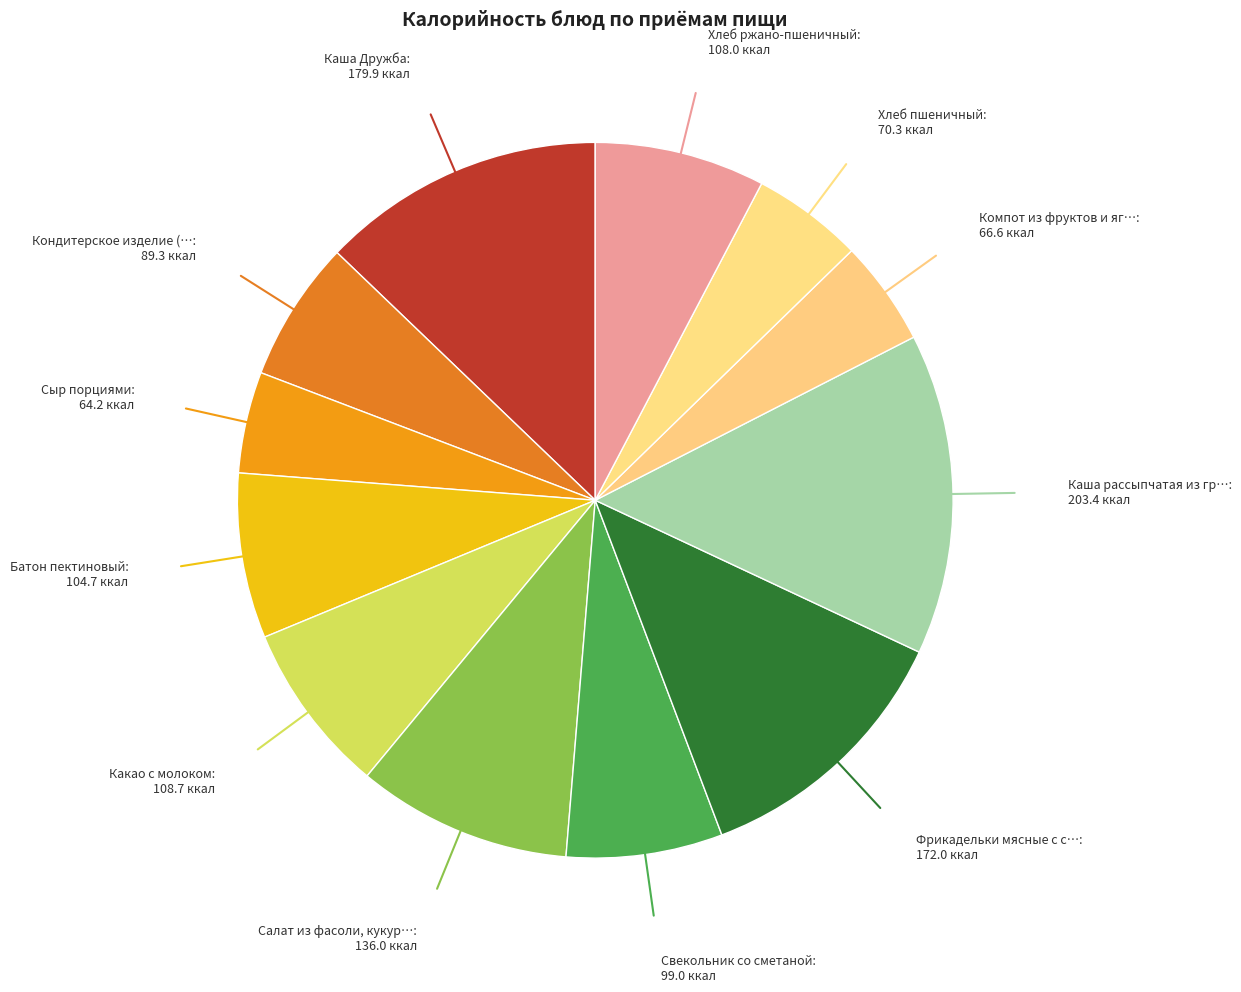

Which category has the smallest portion of the pie?

Сыр порциями